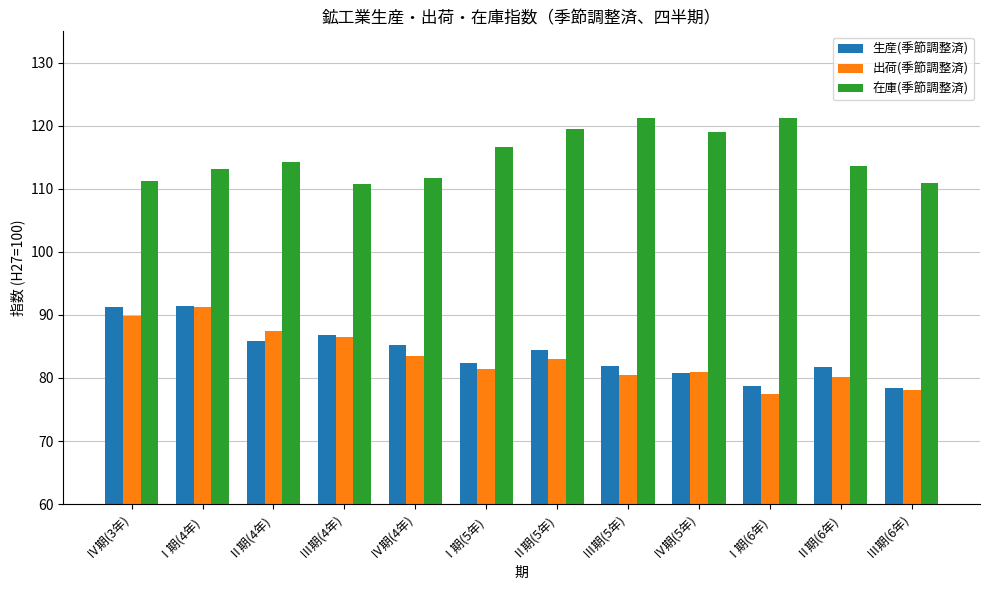

What is the value of the 生産(季節調整済) bar at the 5th from the left?

85.2